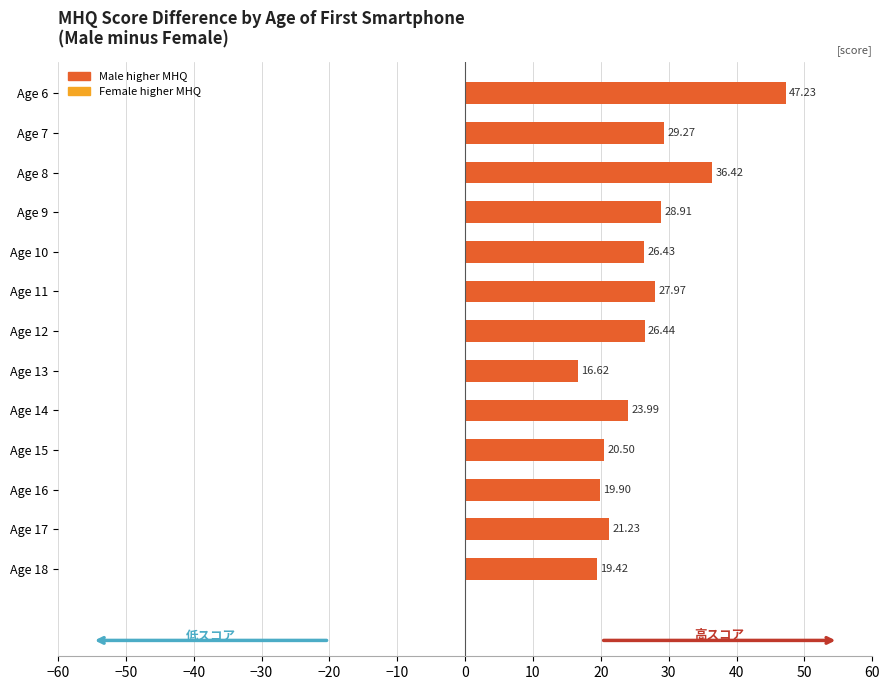

List the labels in order of value, largest first.

Age 6, Age 8, Age 7, Age 9, Age 11, Age 12, Age 10, Age 14, Age 17, Age 15, Age 16, Age 18, Age 13